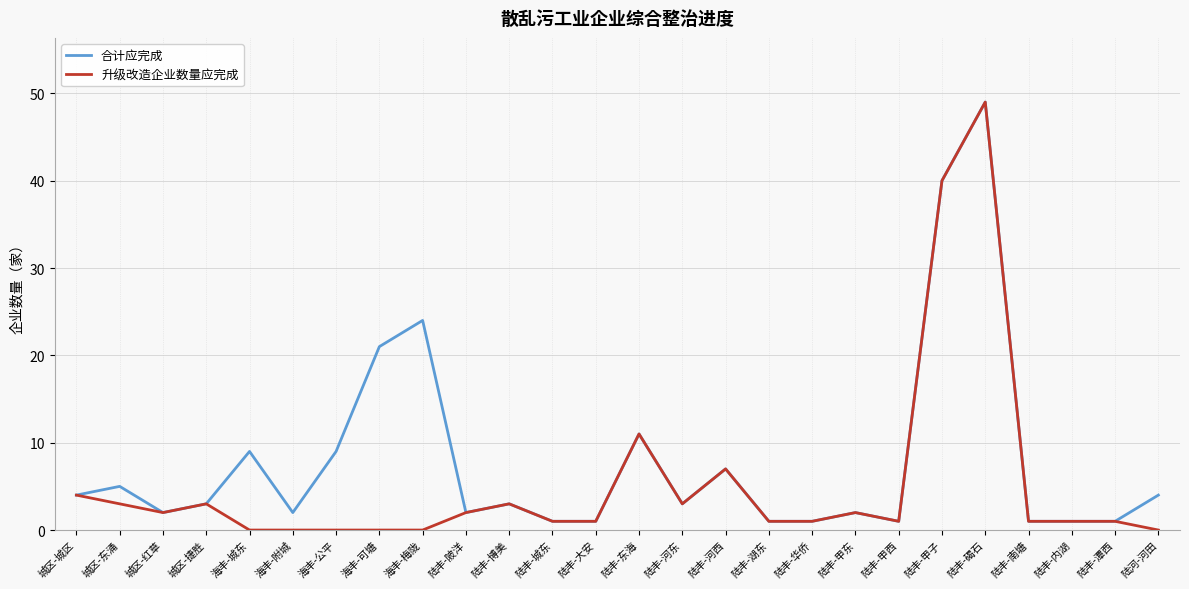

Where is the first local minimum for 升级改造企业数量应完成?

城区-红草